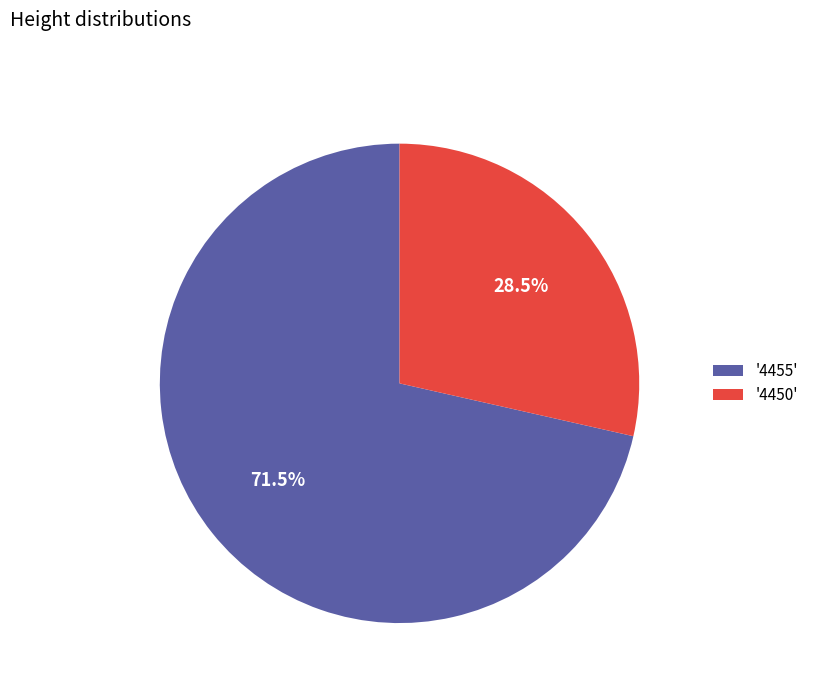

Approximately how many times larger is the value at '4450' compared to '4455'?

0.4